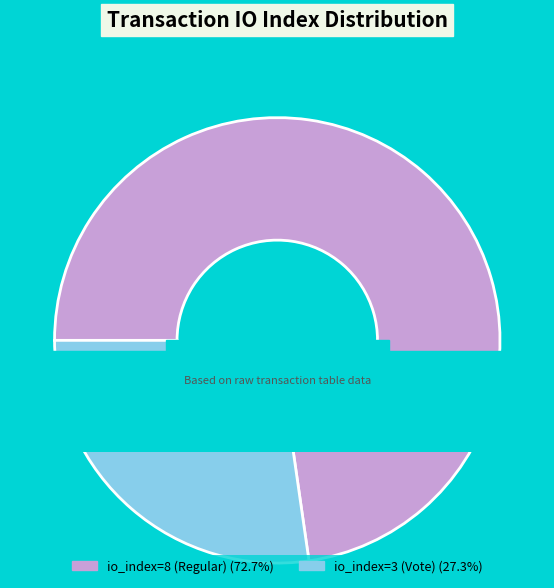

Rank the categories by value from highest to lowest.

io_index=8 (Regular), io_index=3 (Vote)